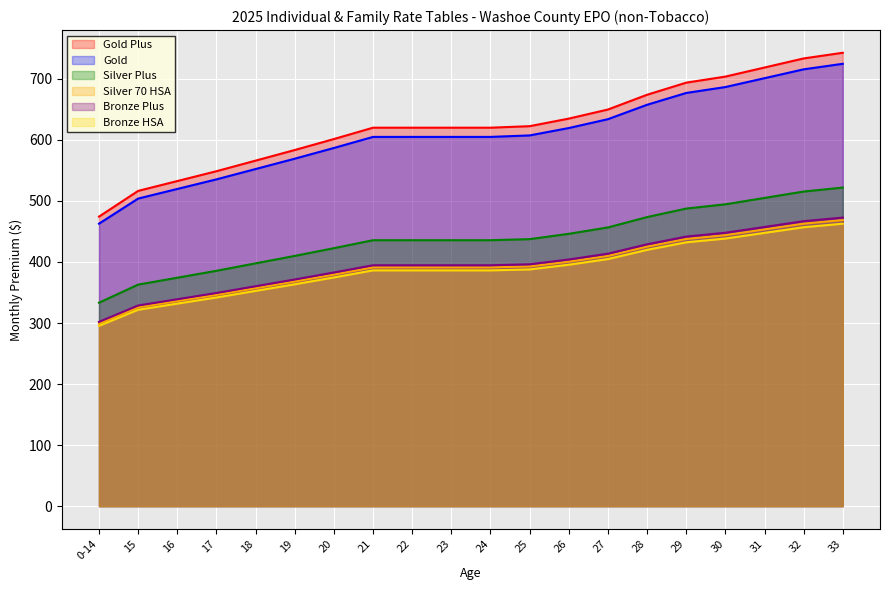

What are all the series names shown in the legend?

Gold Plus, Gold, Silver Plus, Silver 70 HSA, Bronze Plus, Bronze HSA